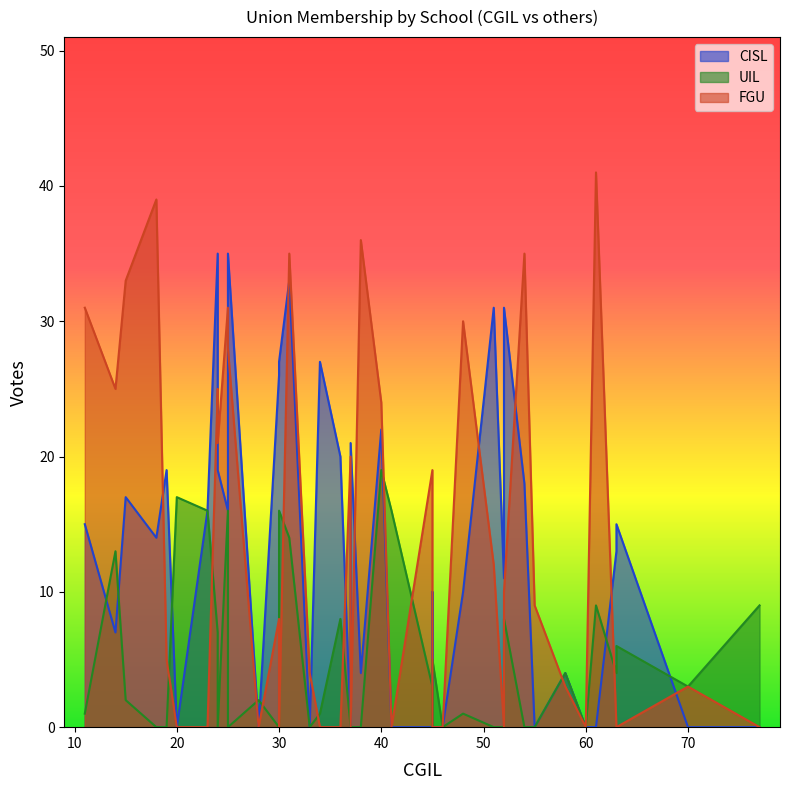

Reading left to right, what are all the values shown in this chart?

CISL: 41=0	19=19	11=15	30=26	18=14	37=0	45=0	58=4	14=7	30=27	15=17	52=11	51=31	31=33	36=20	20=0	23=16	55=0	25=16	61=0	25=35	38=4	77=0	60=0	45=0	63=15	63=13	24=35	46=0	33=0	45=10	28=0	40=22	37=21	52=31	70=0	34=27	54=18	24=19	48=10
UIL: 41=16	19=0	11=1	30=0	18=0	37=0	45=3	58=4	14=13	30=16	15=2	52=0	51=0	31=14	36=8	20=17	23=16	55=0	25=16	61=9	25=0	38=0	77=9	60=0	45=5	63=6	63=4	24=7	46=0	33=0	45=0	28=2	40=19	37=0	52=8	70=3	34=1	54=0	24=0	48=1
FGU: 41=0	19=5	11=31	30=8	18=39	37=20	45=19	58=3	14=25	30=0	15=33	52=0	51=12	31=35	36=0	20=0	23=0	55=9	25=31	61=41	25=28	38=36	77=0	60=0	45=0	63=0	63=0	24=25	46=0	33=4	45=0	28=0	40=24	37=0	52=10	70=3	34=0	54=35	24=21	48=30